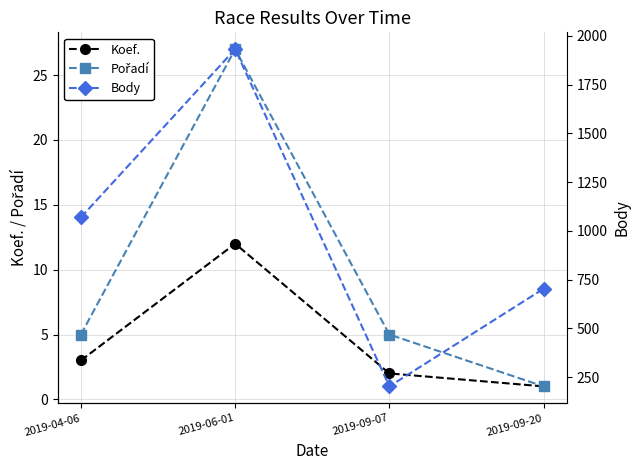

Which series changed the most between 2019-09-07 and 2019-09-20?

Body